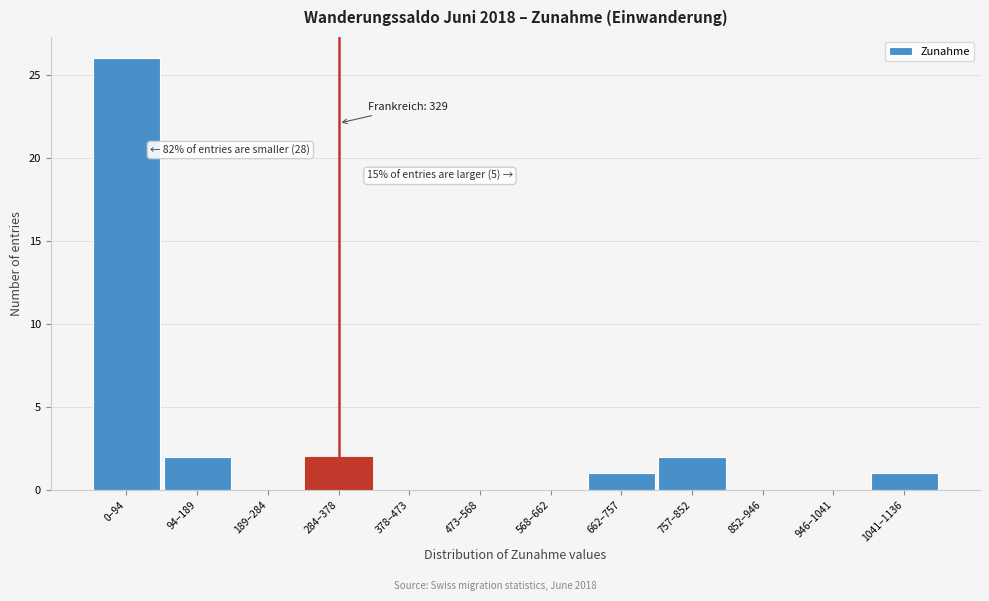

Reading left to right, transcribe all the data shown in this chart.

0–94=26	94–189=2	189–284=0	284–378=2	378–473=0	473–568=0	568–662=0	662–757=1	757–852=2	852–946=0	946–1041=0	1041–1136=1